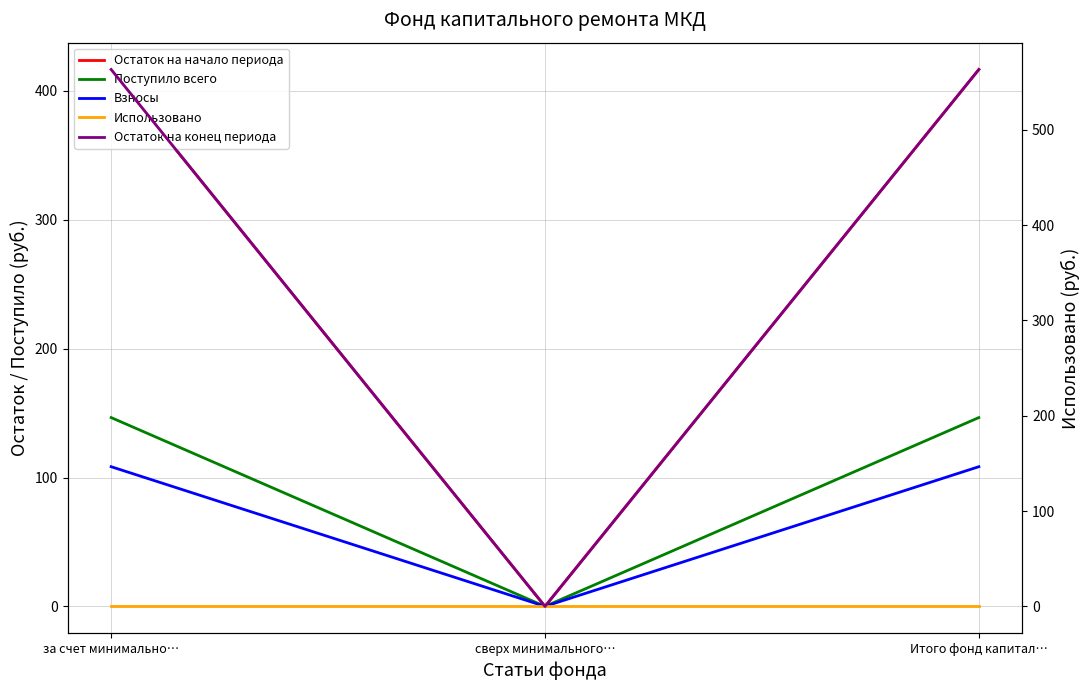

Does the chart have visible grid lines?

Yes